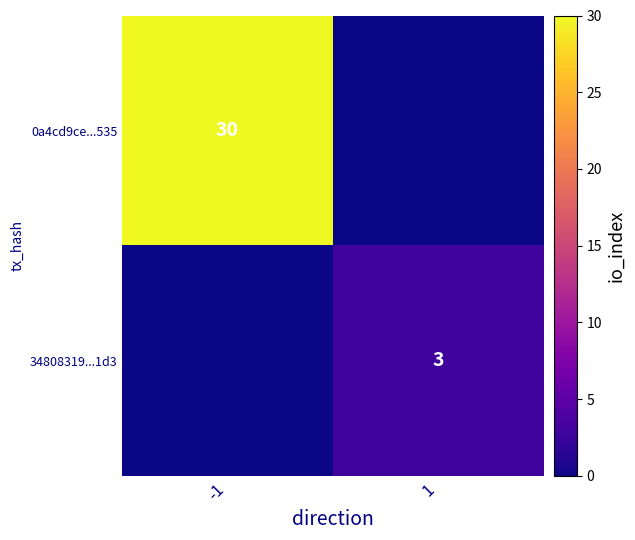

Count the number of data series in this chart.

2